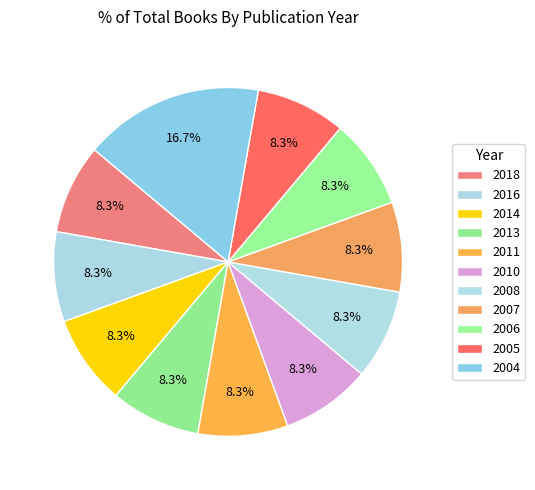

How many slices are in this pie chart?

11